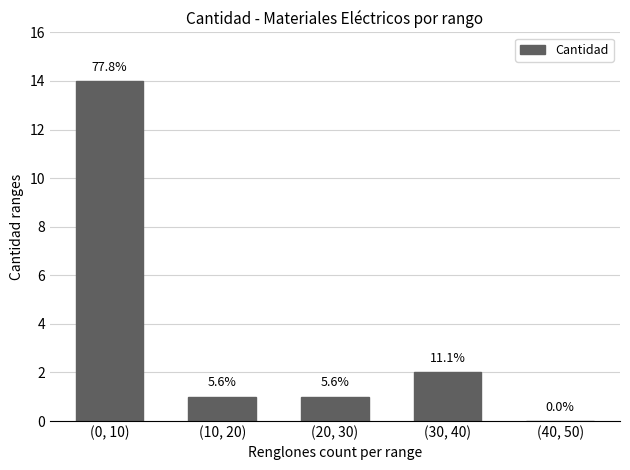

Is it true that the value at (30, 40) is 1?

False